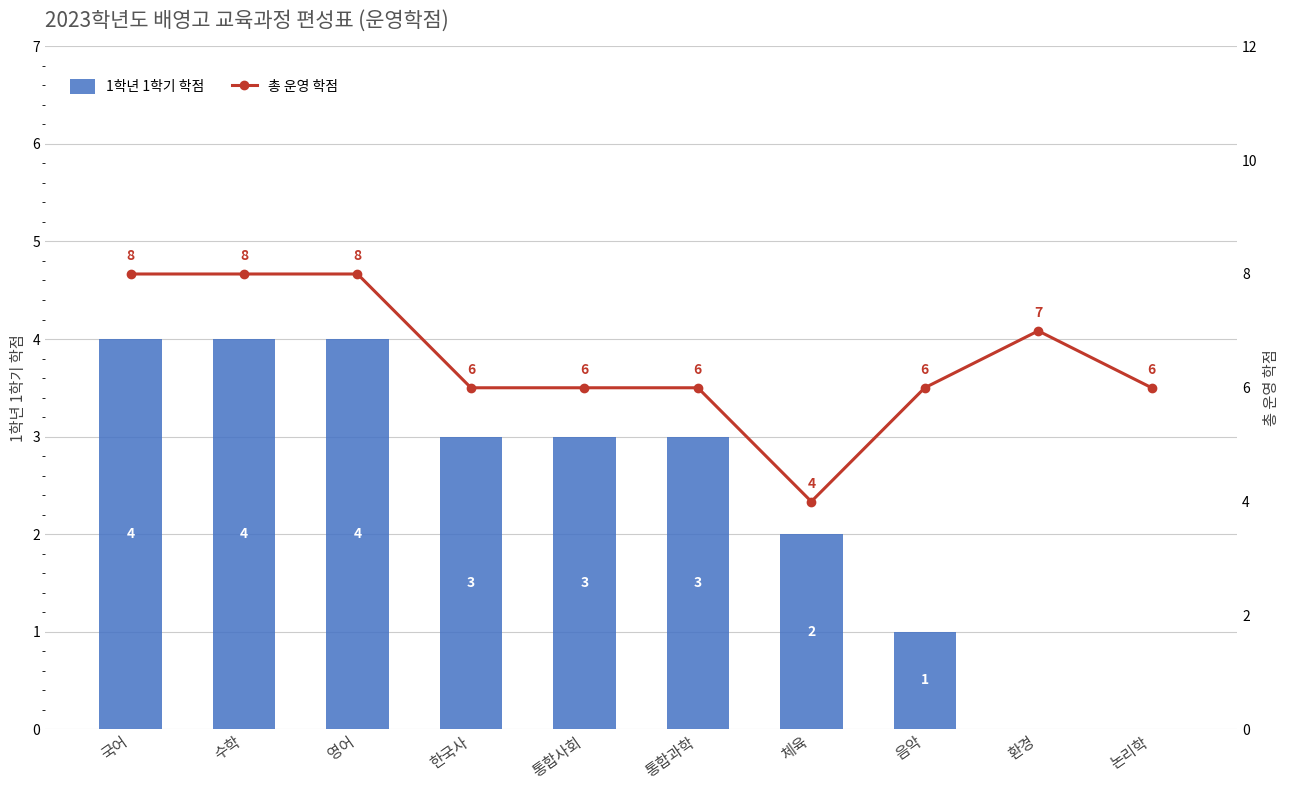

How many data points in 1학년 1학기 학점 are above 3?

3